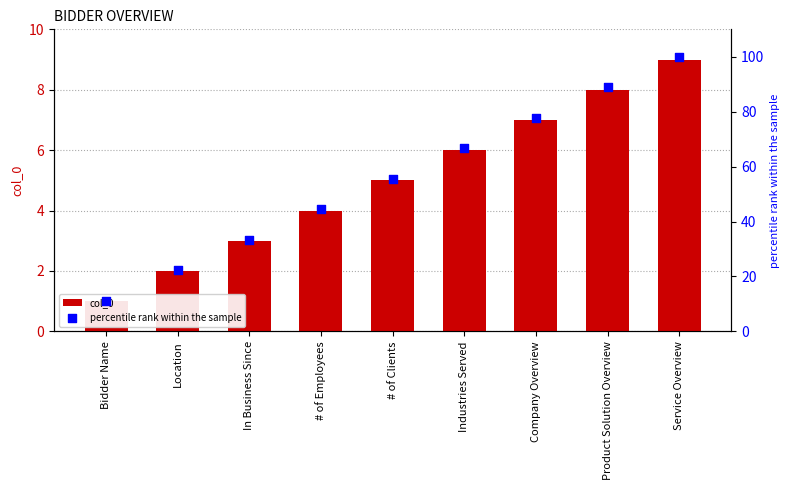

Which series has the largest total across all categories?

percentile rank within the sample